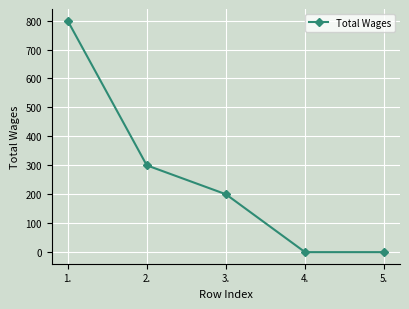

True or false: there are more than 0 points higher than both neighbors.

False